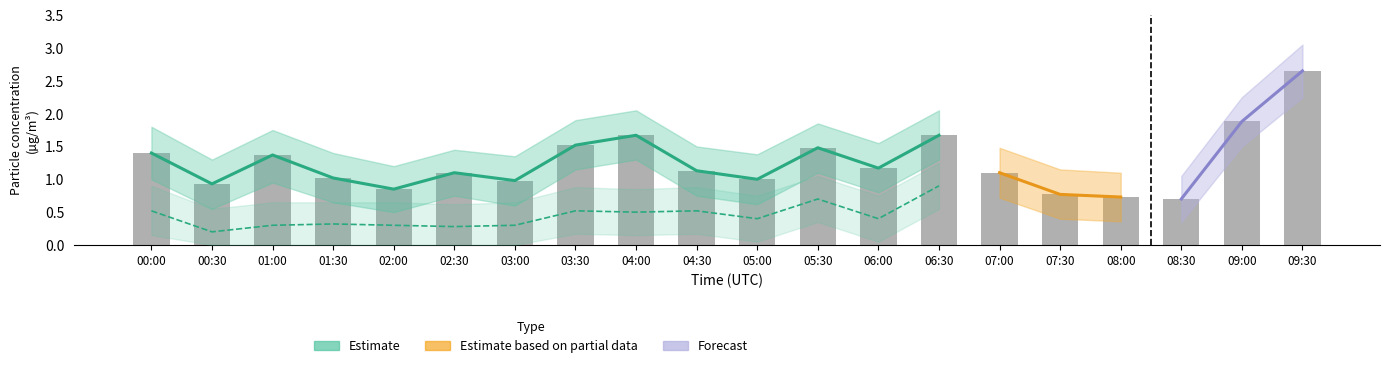

Reading left to right, list all the values displayed in this chart.

1.4	0.9	1.4	1.0	0.8	1.1	1.0	1.5	1.7	1.1	1.0	1.5	1.2	1.7	1.1	0.8	0.7	0.7	1.9	2.6